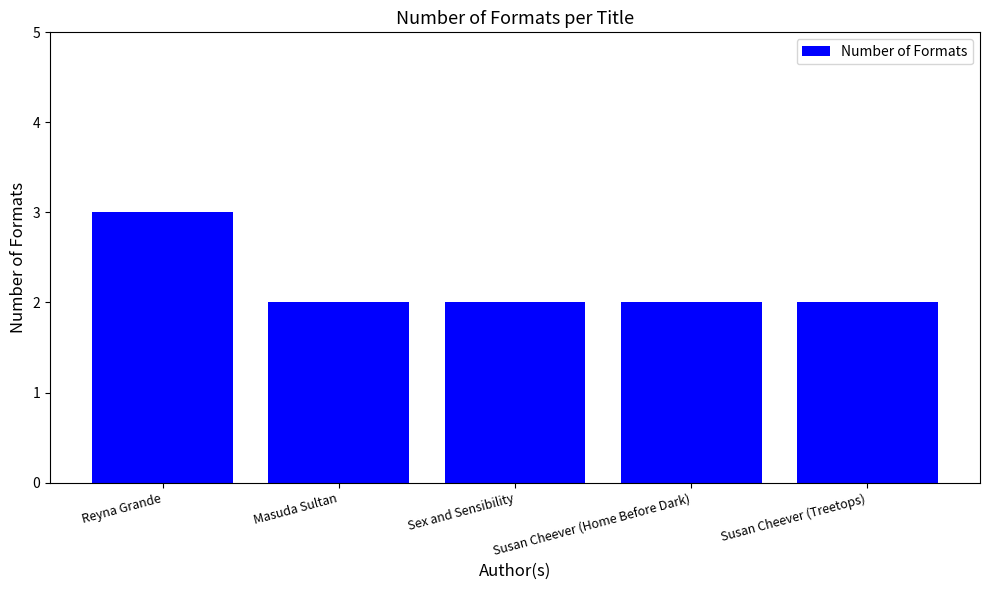

Is it true that the value at Sex and Sensibility is 1?

False